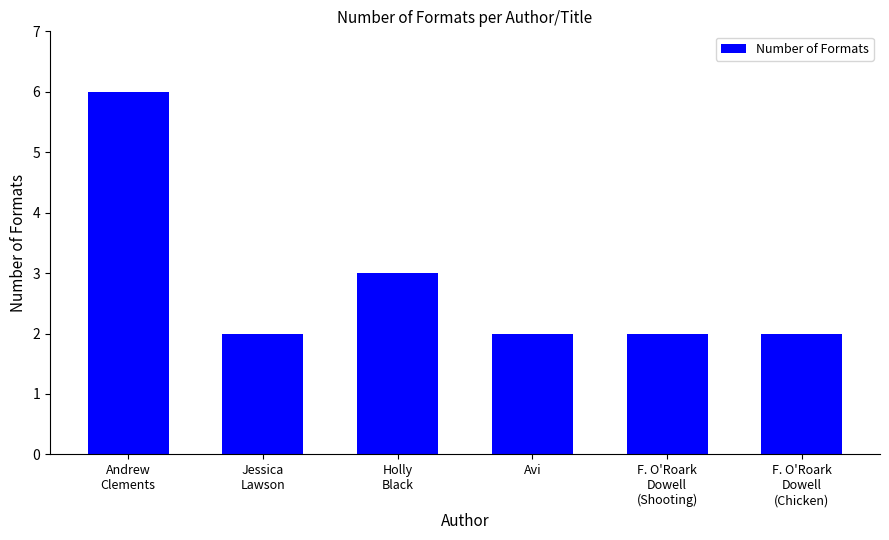

The chart shows a value of 2 at F. O'Roark
Dowell
(Chicken). True or false?

True